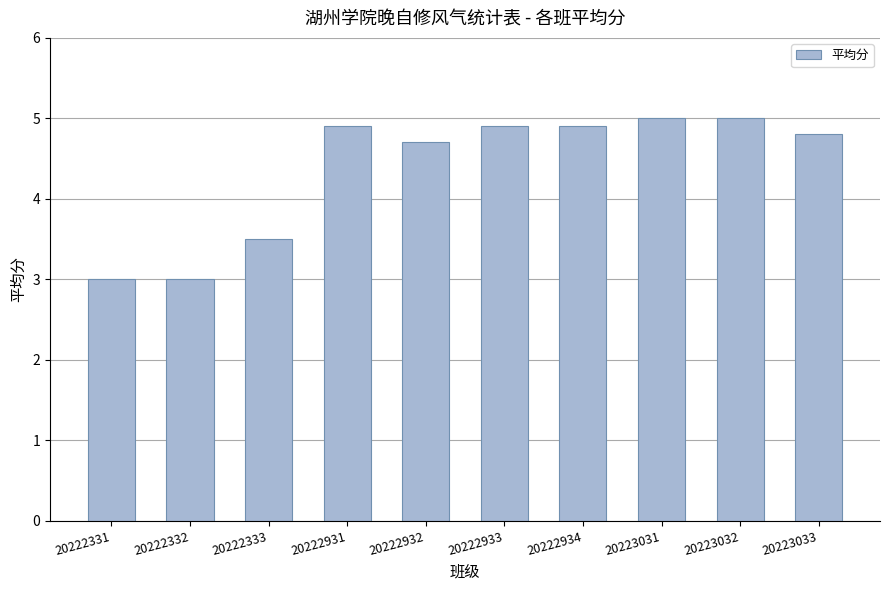

What is the change in value from 20222333 to 20222934?

+1.4